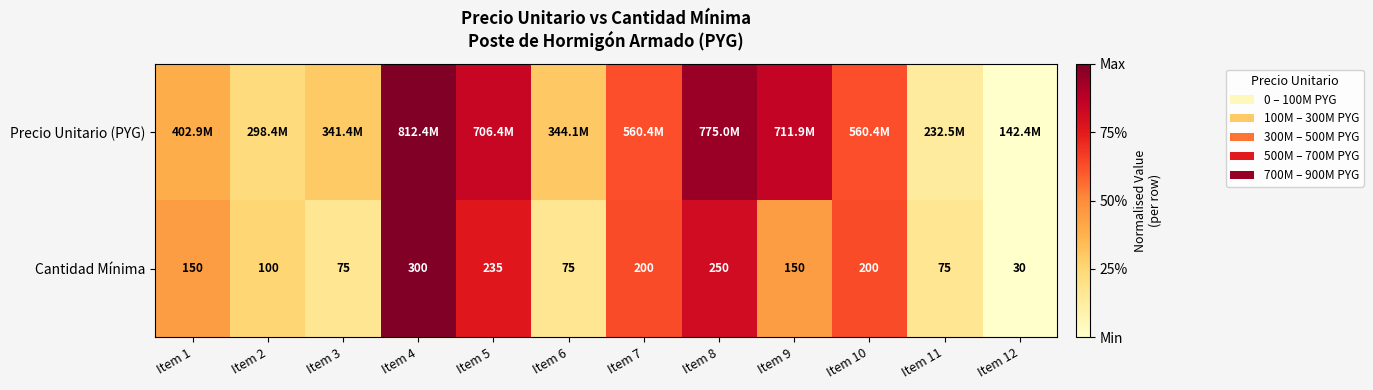

Where is Cantidad Mínima nearest to the value 0?

Item 12